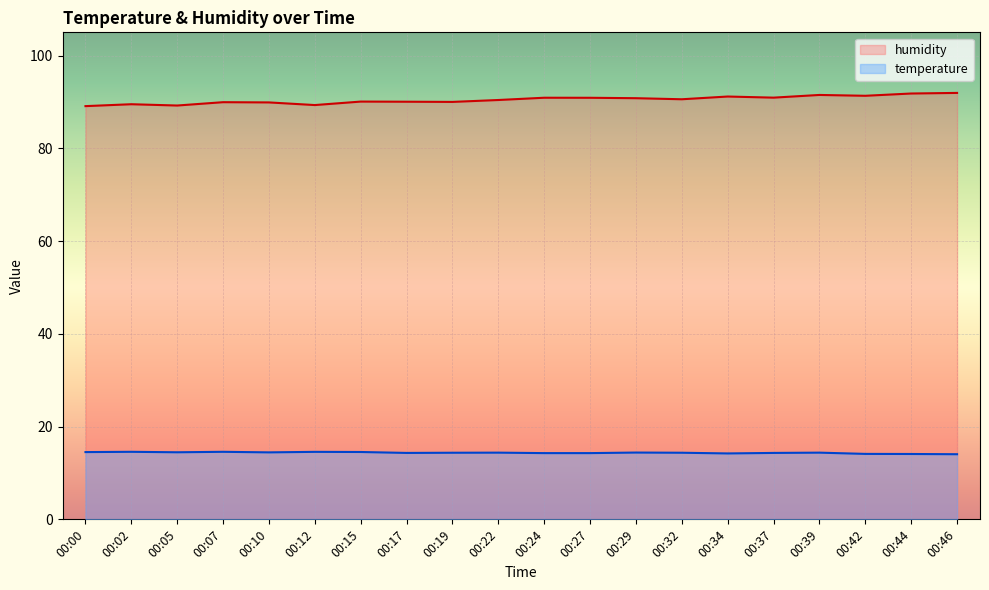

Rank the series at 00:10 from highest to lowest value.

humidity, temperature